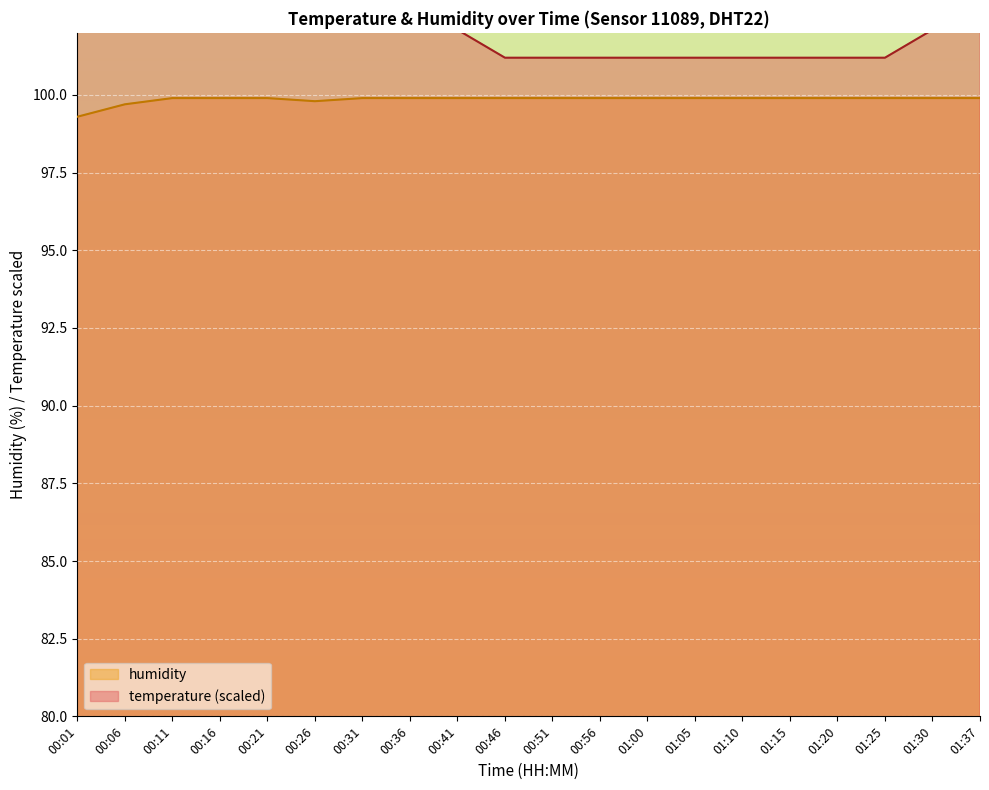

What is the difference between the humidity values at 00:51 and 00:26?

0.1